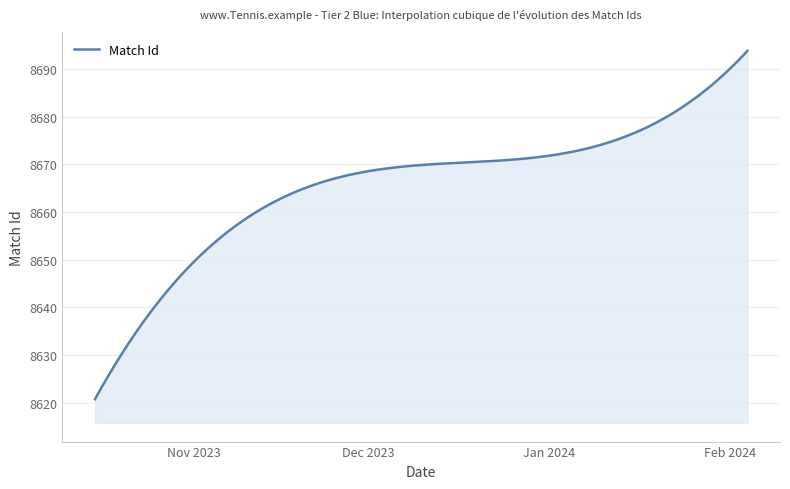

What is the greatest value displayed?

8693.8